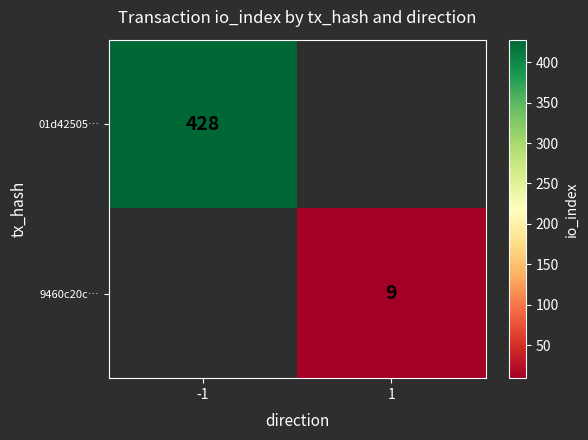

True or false: 01d42505… has a value of 721 at -1.

False